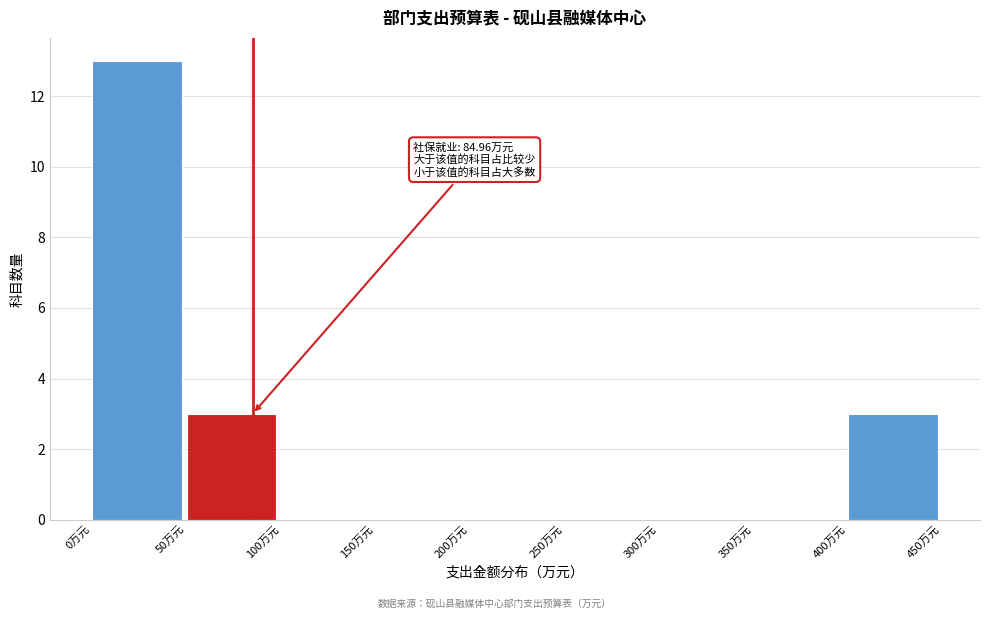

Which range on the x-axis has the tallest bar?

0 to 50